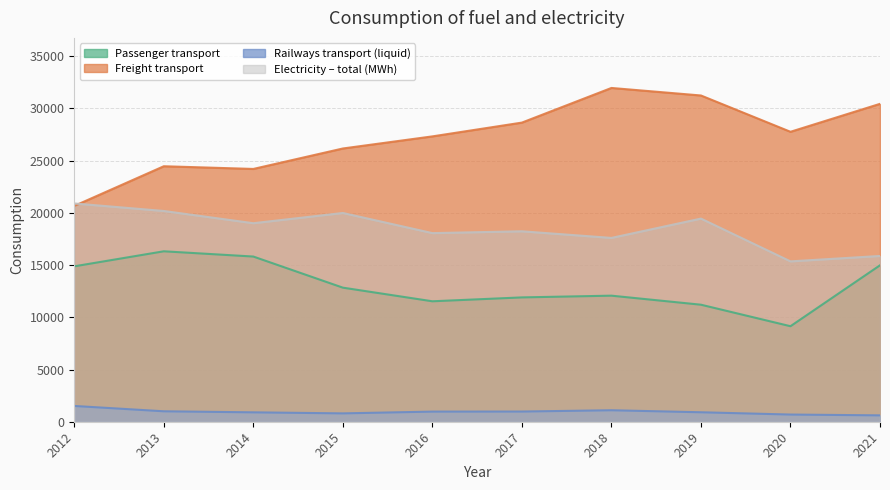

True or false: Freight transport and Railways transport (liquid) intersect in this chart.

False